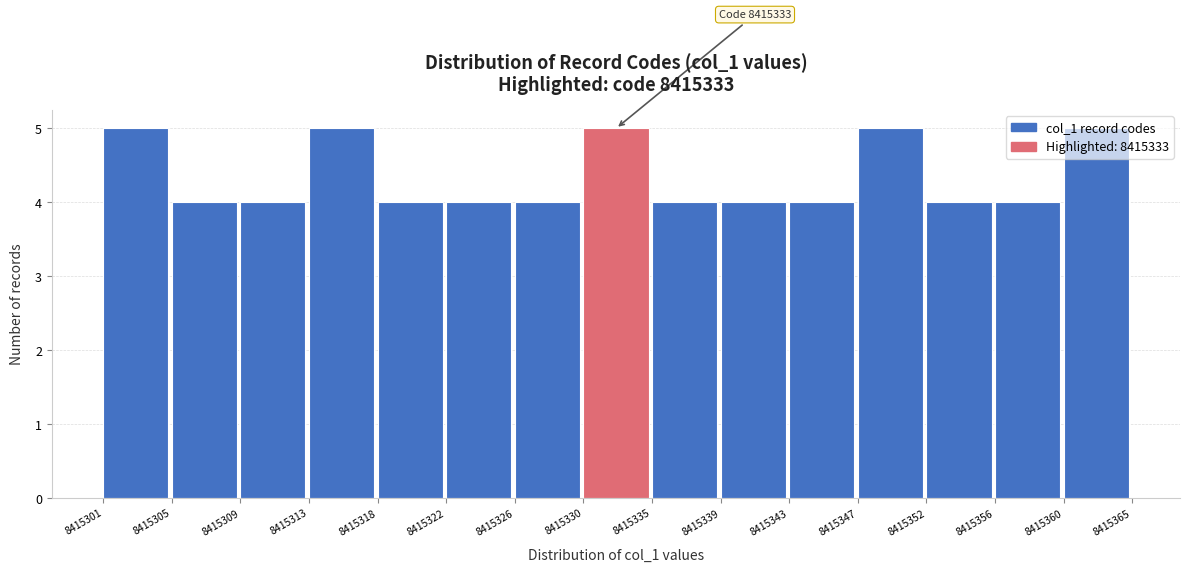

What is the minimum value shown in the chart?

4